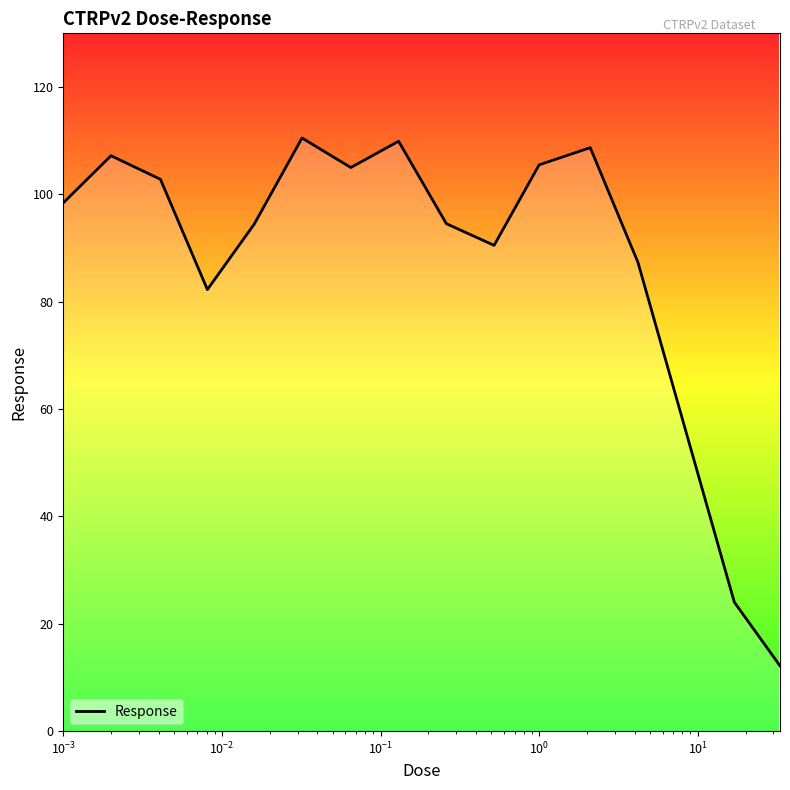

What is the maximum value shown in the chart?

110.5